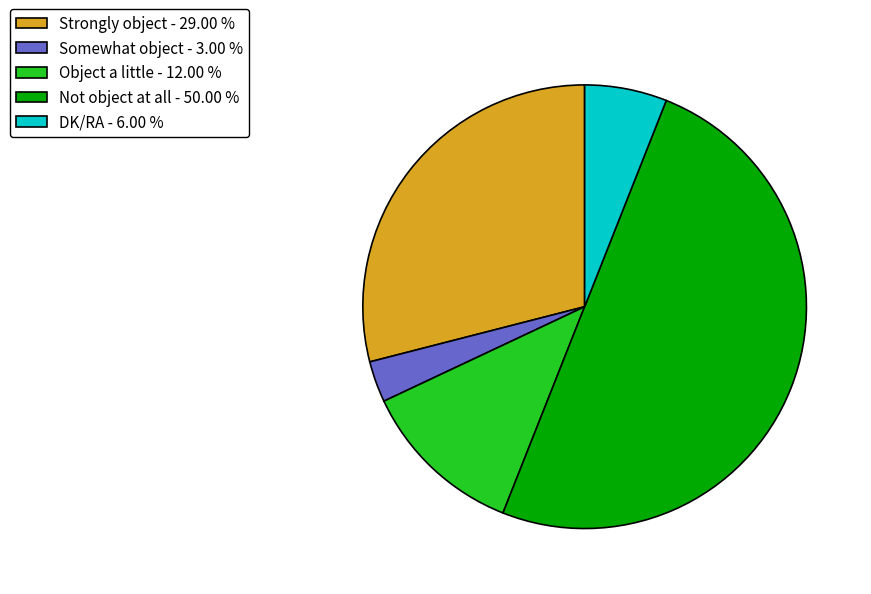

Is the sum of Not object at all and Strongly object greater than half?

Yes